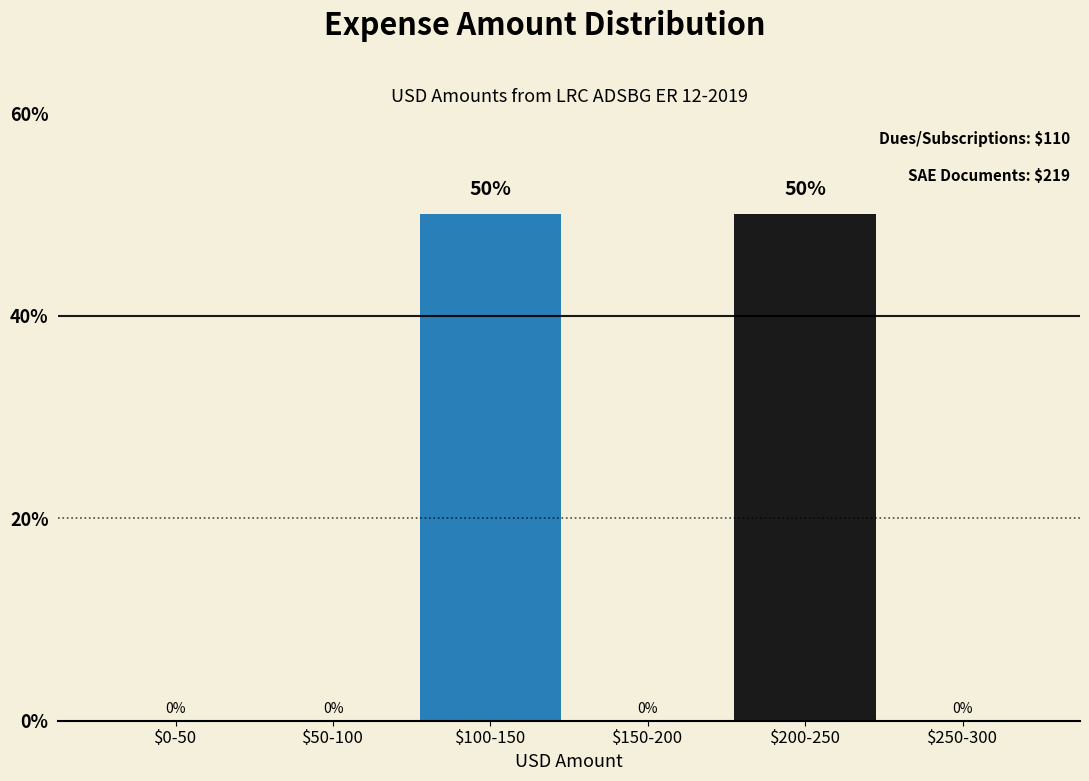

What is the maximum value shown in the chart?

50